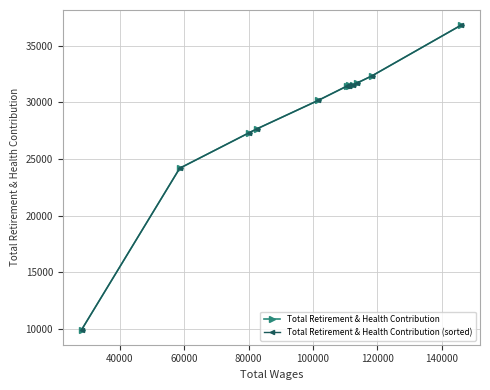

What is the minimum value for Total Retirement & Health Contribution?

9939